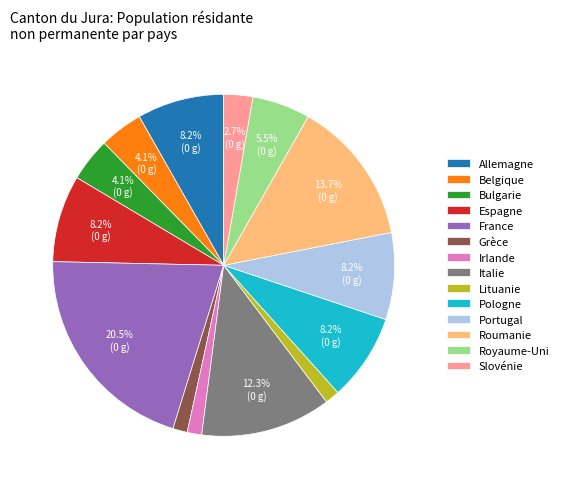

What is the ratio of the value at Roumanie to the value at Bulgarie?

3.3